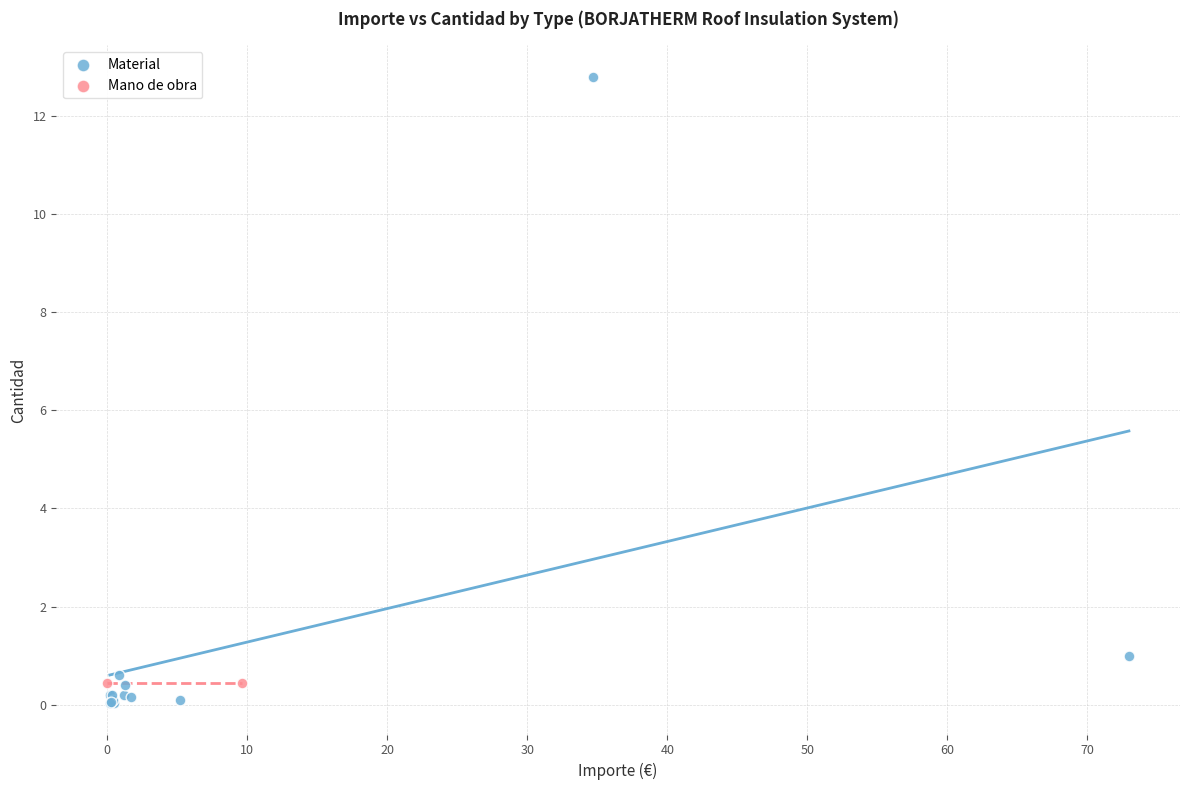

What are all the series names shown in the legend?

Material, Mano de obra